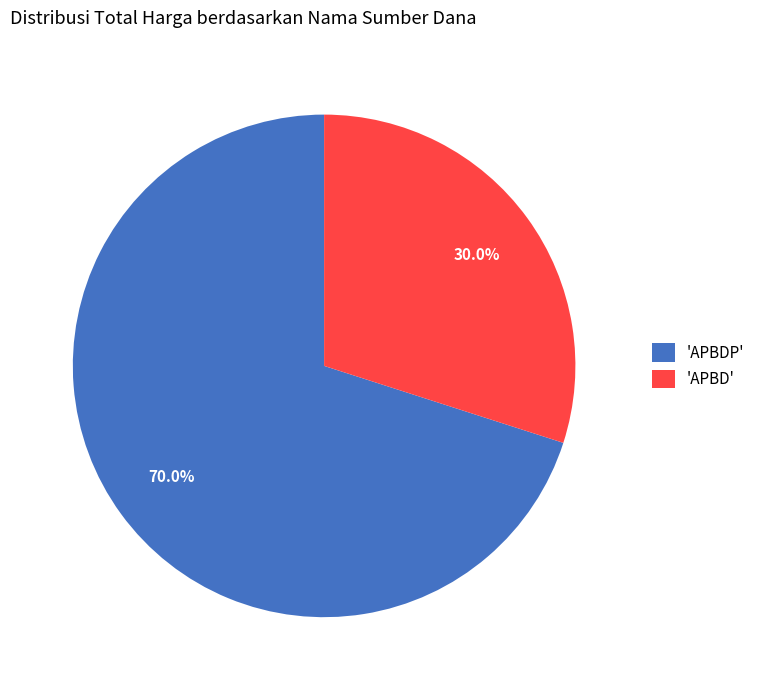

What percentage is NOT represented by 'APBD'?

70.0%